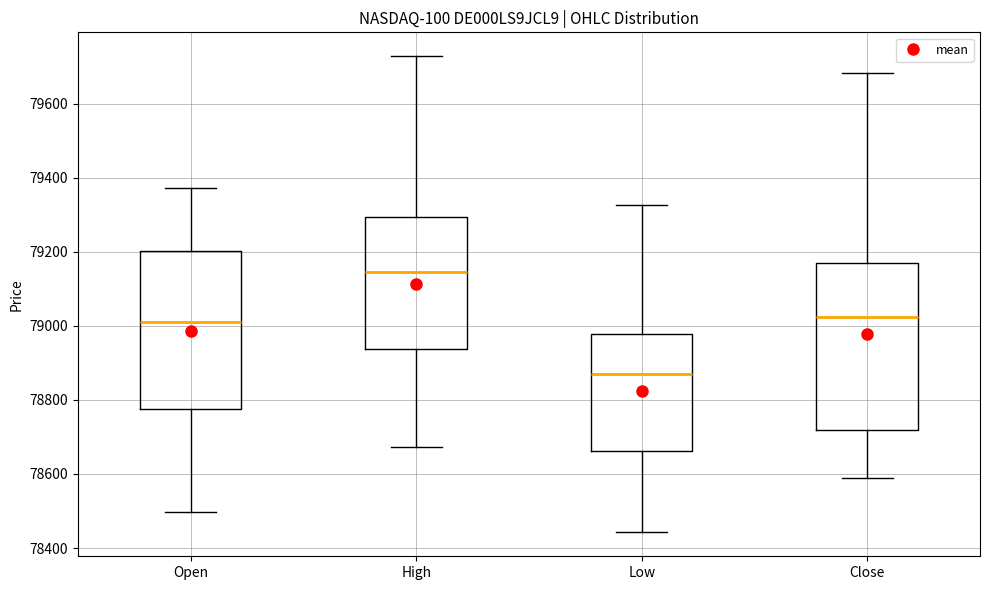

Where does the median line of the box for Open sit on the y-axis? The values are not printed on the chart, so give them approximately, as read against the axis.

79000